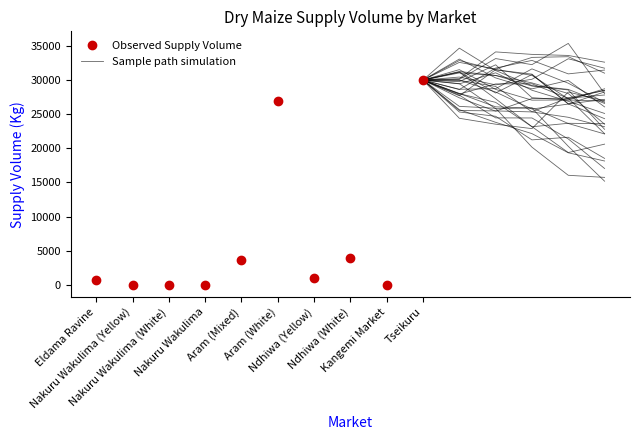

Where is the data nearest to the value 15000?

Ndhiwa (White)